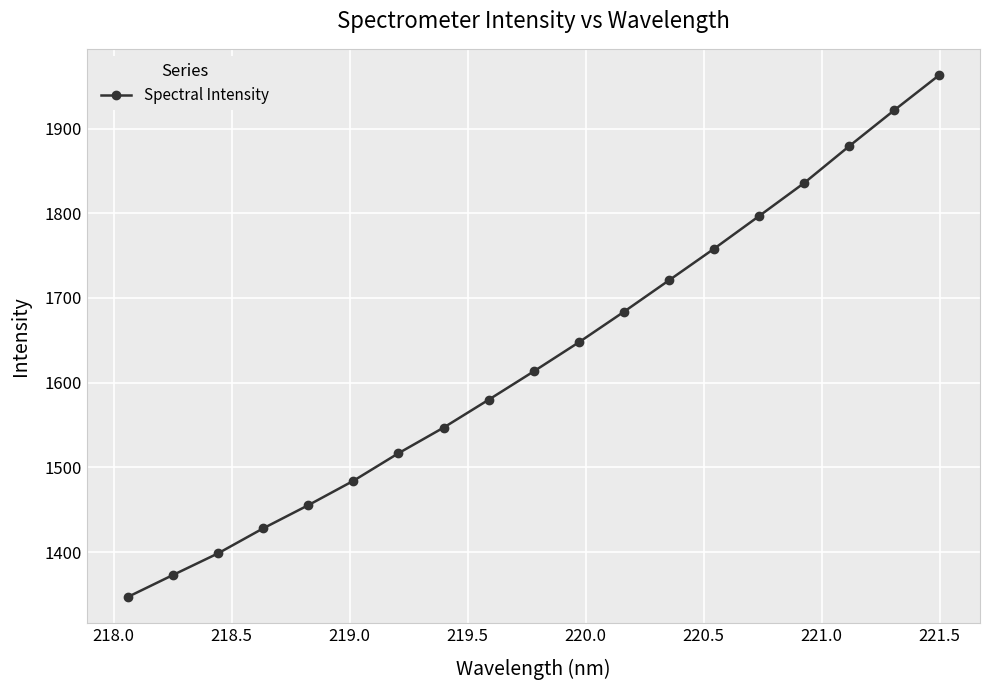

What is the value of the 1st point from the left?

1346.9